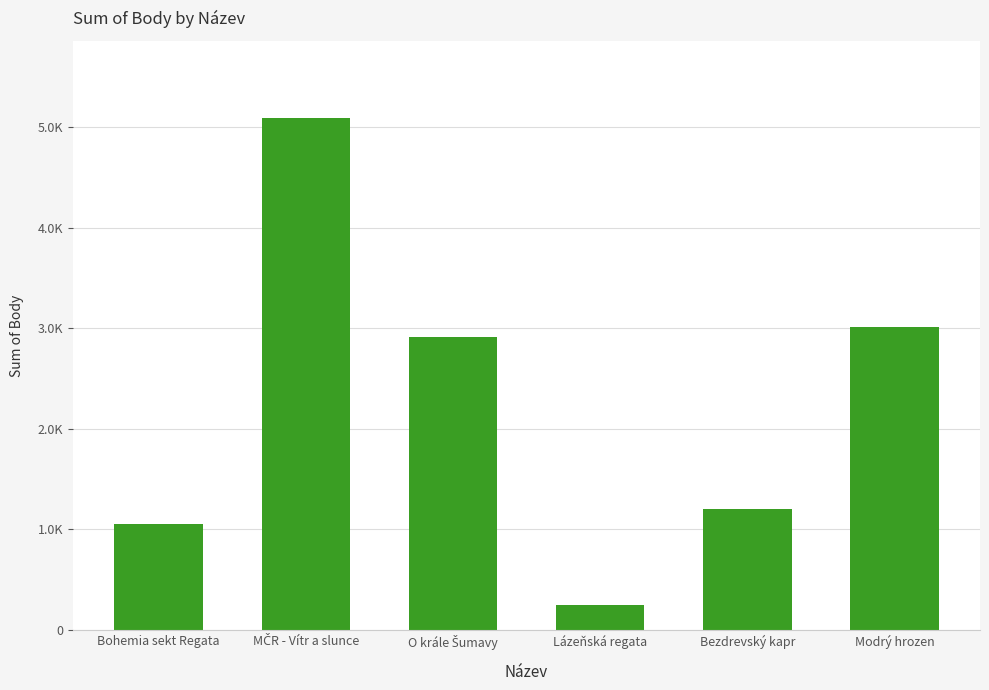

What is the sum of the values at O krále Šumavy and Bezdrevský kapr?

4120